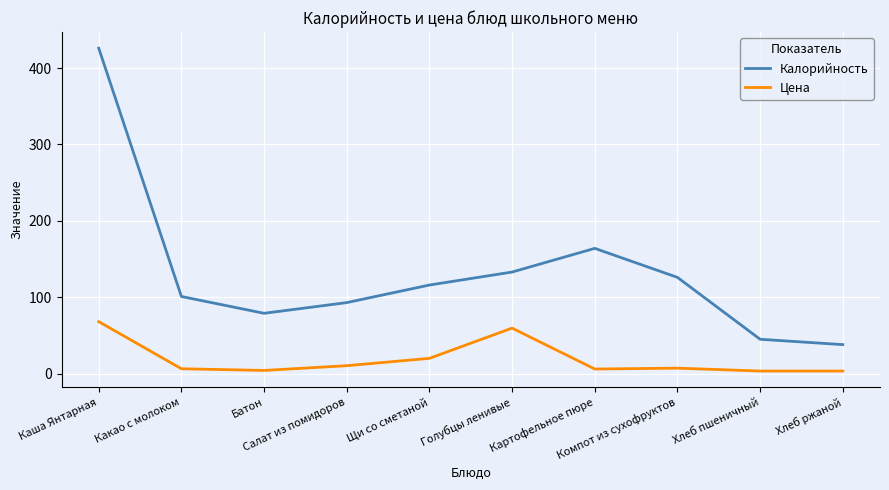

Where does the Цена series first go above 7?

Каша Янтарная